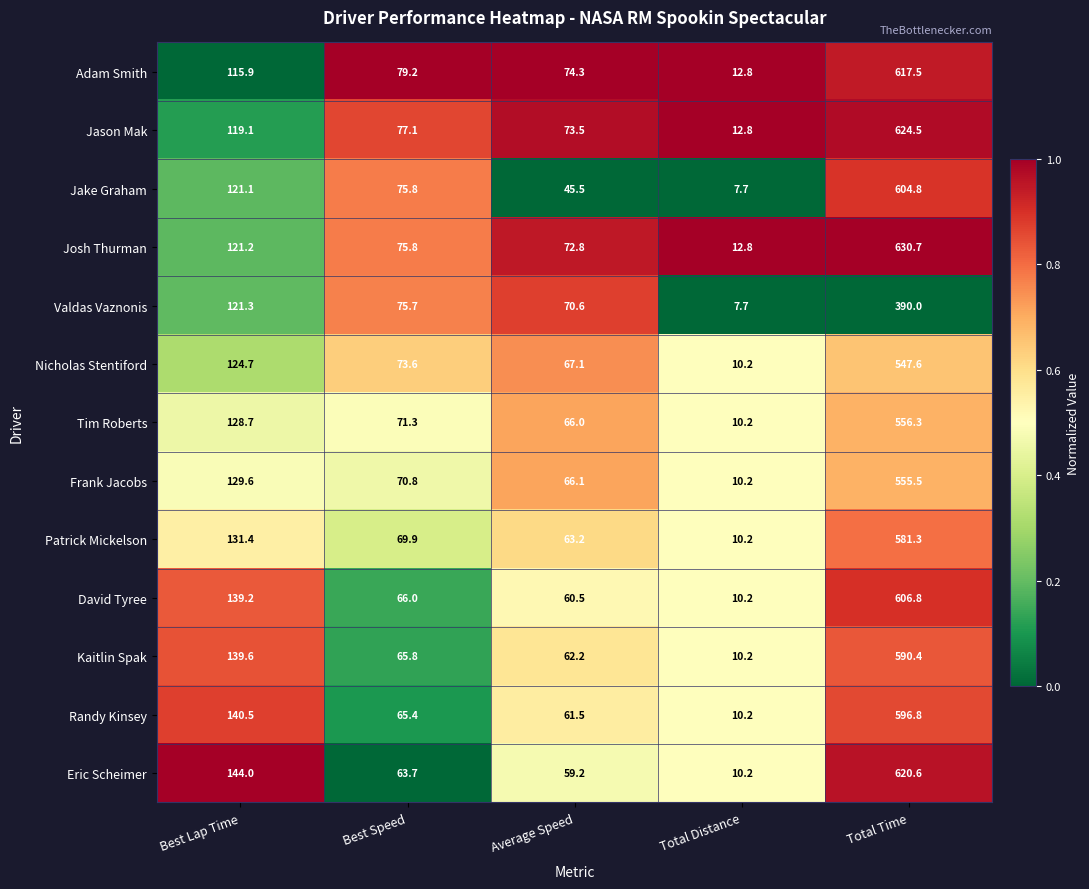

The value of Patrick Mickelson at Total Time is 581.3. True or false?

True